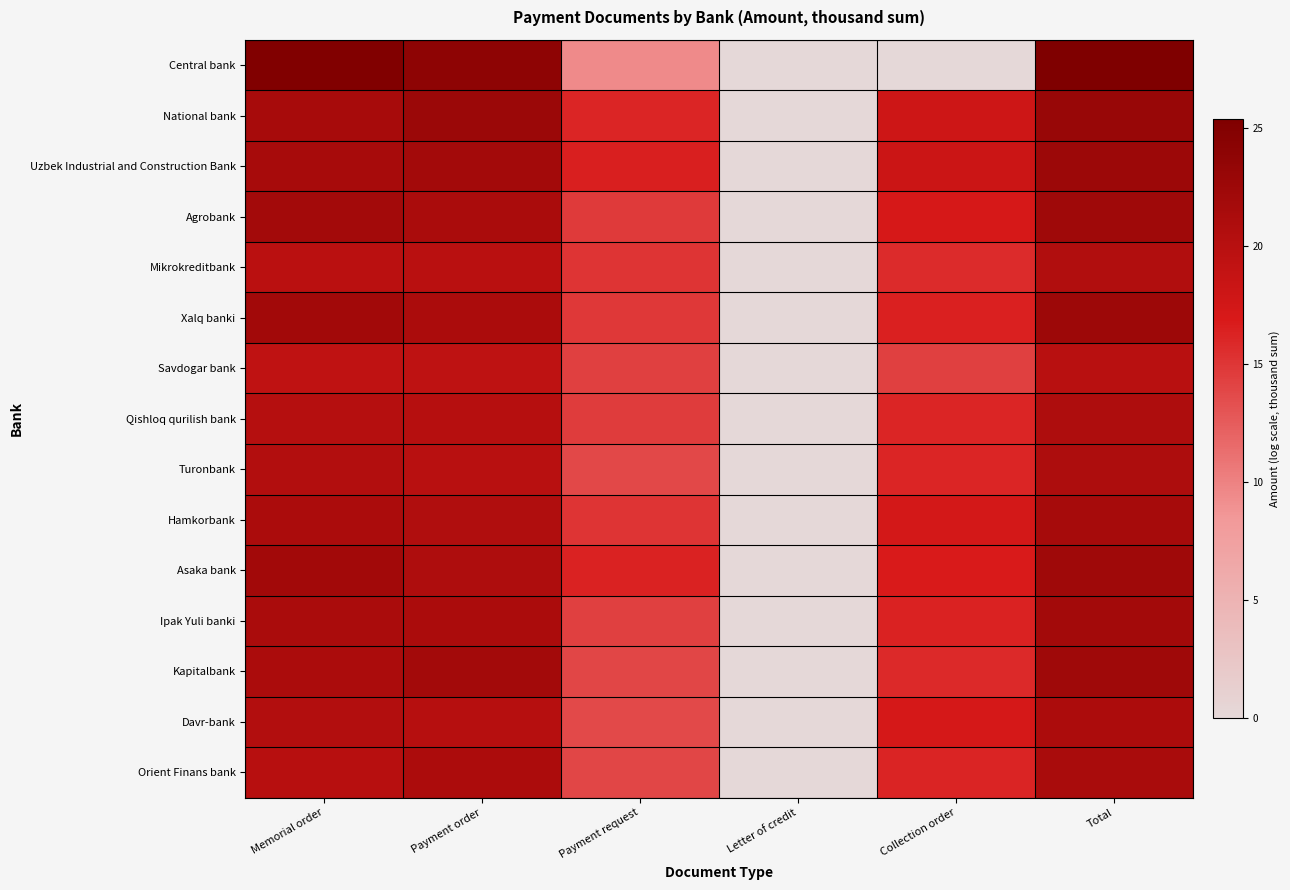

What is the maximum value shown in the chart?

25.3